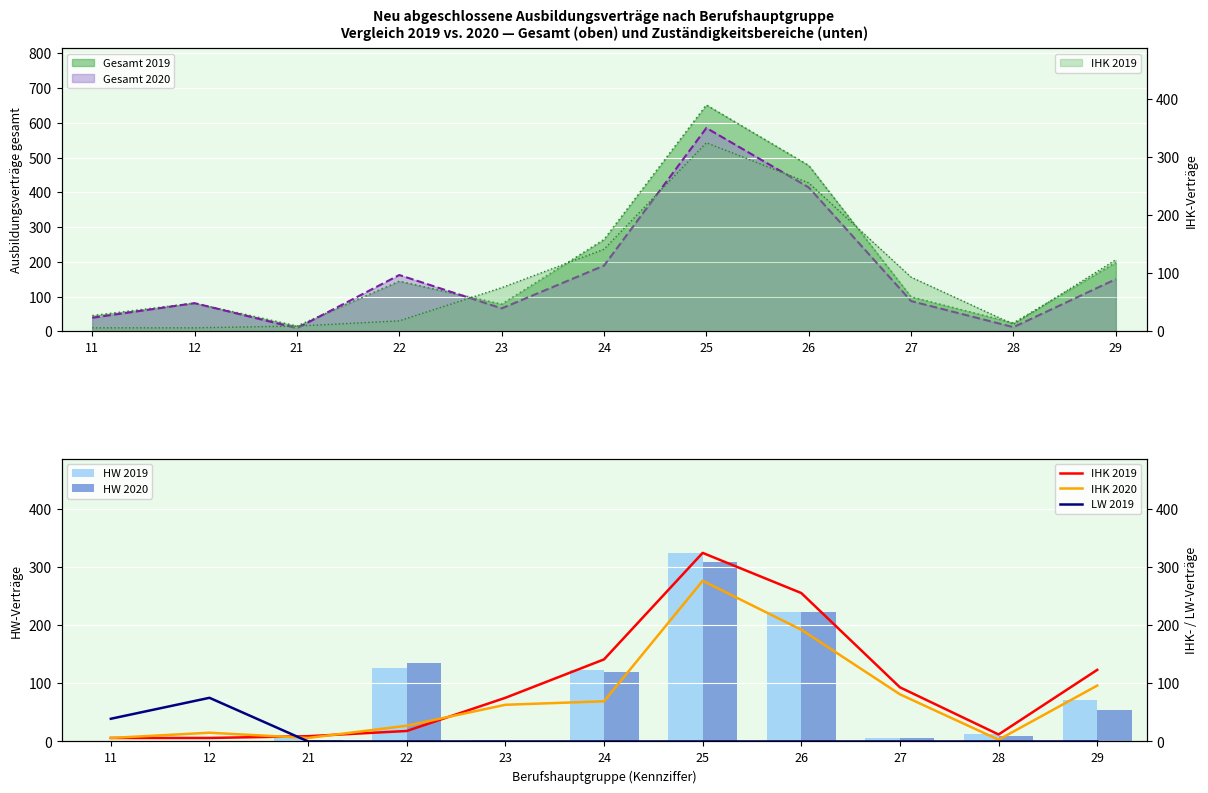

True or false: HW 2019 has a value of 72 at 29.

True